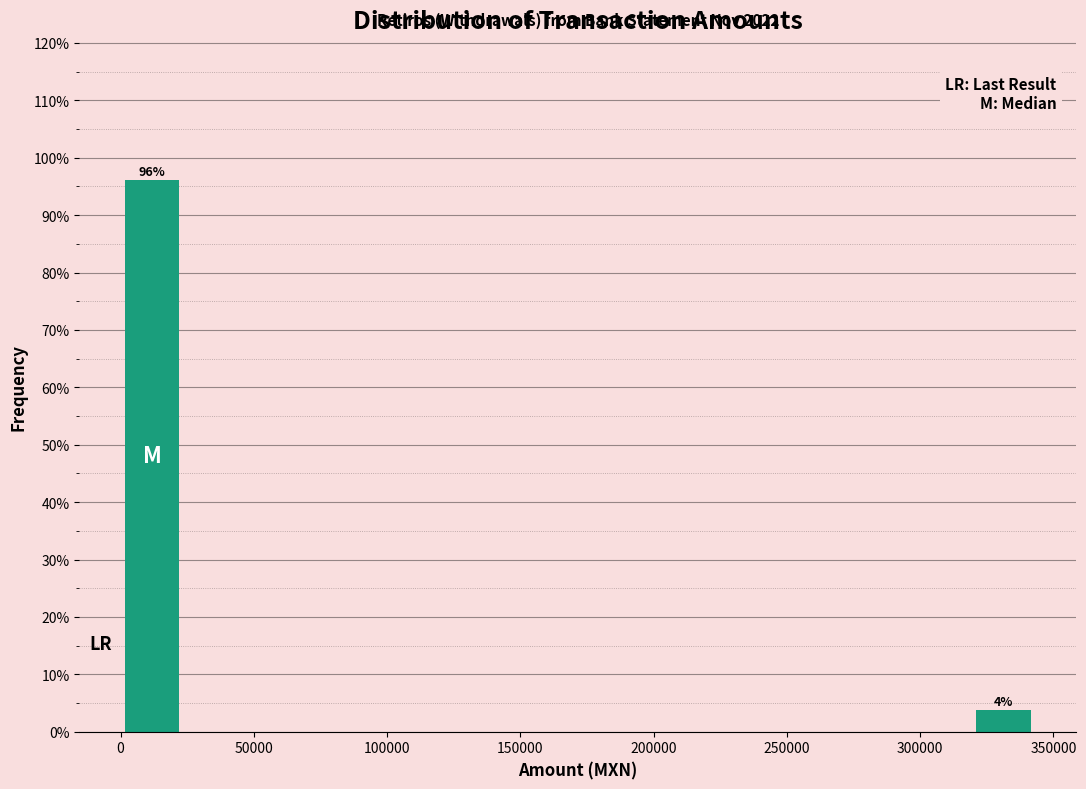

Over which range of the x-axis is the bar tallest?

0 to 25000